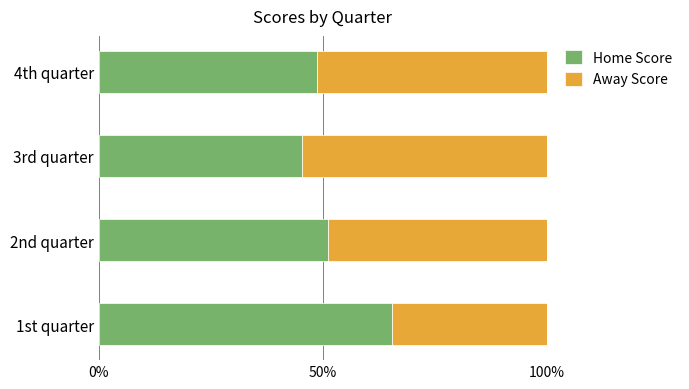

What are all the series names shown in the legend?

Home Score, Away Score